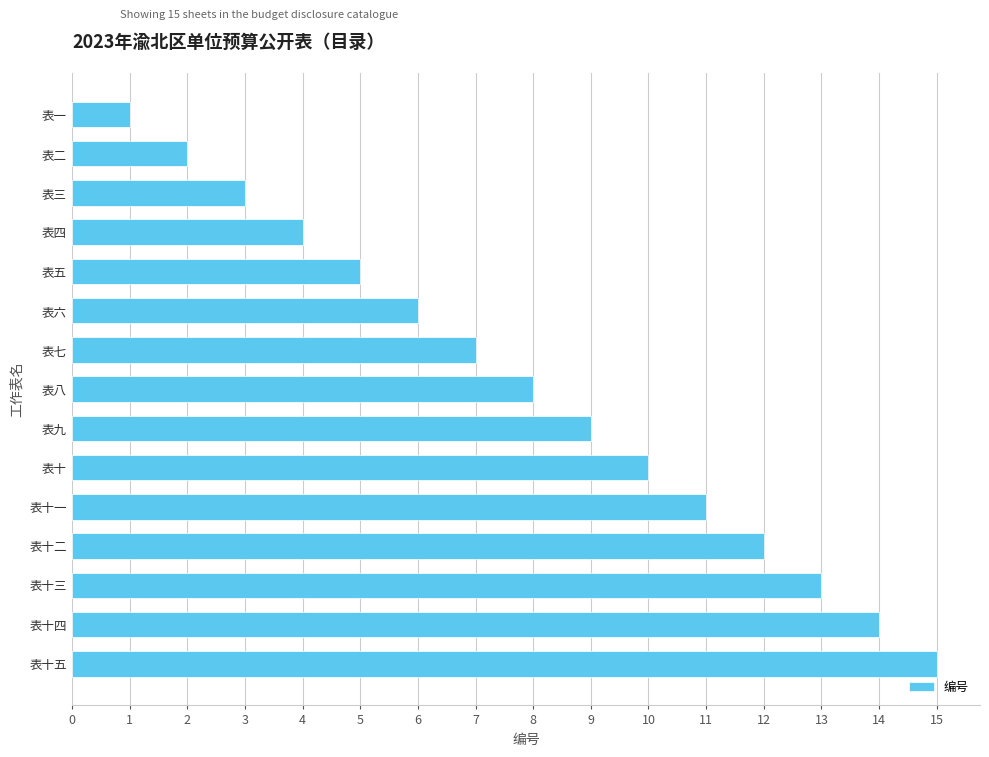

Is it true that the value at 表十四 is 14?

True